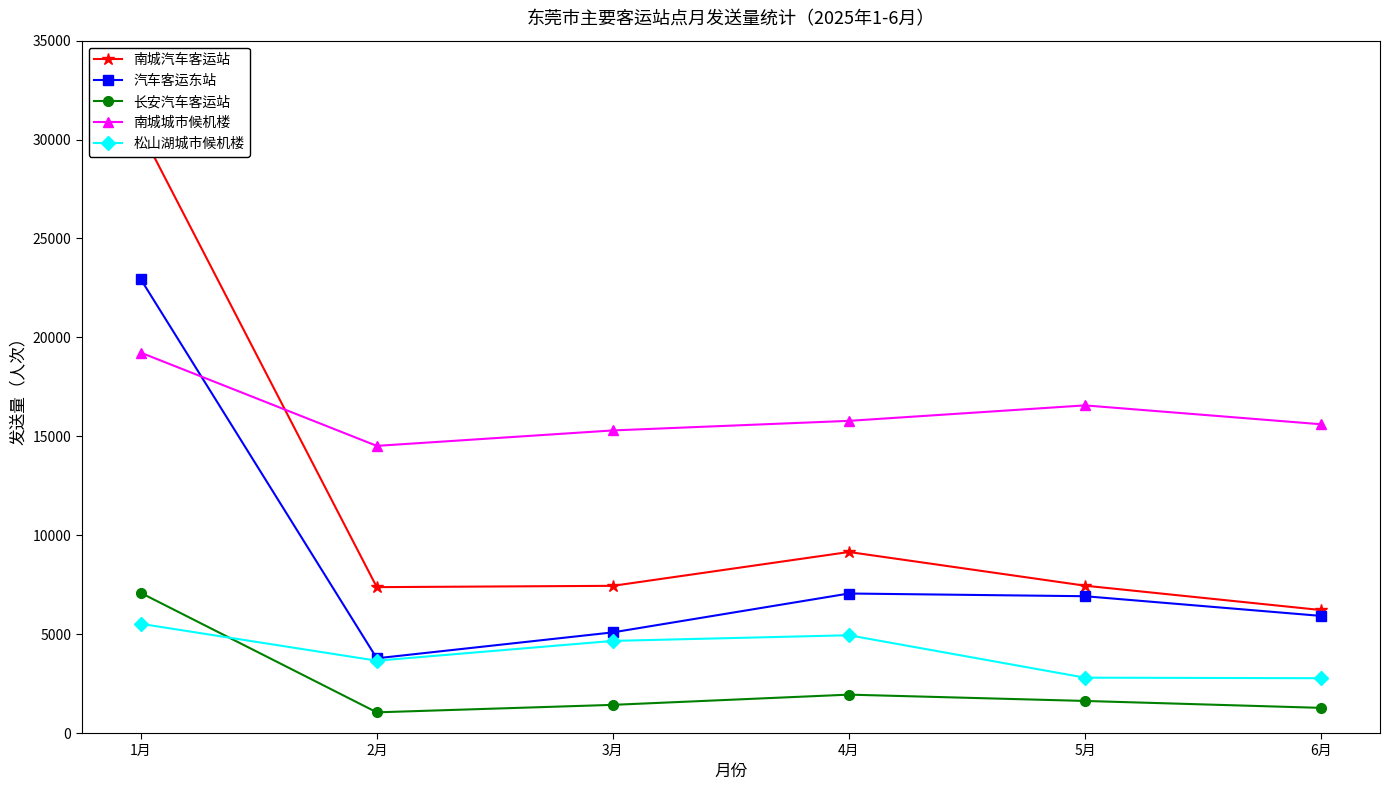

What is the difference between the second highest and minimum values in the 长安汽车客运站 series?

895